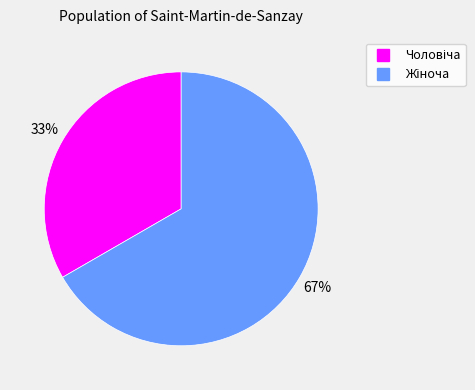

To the nearest percent, what is the average slice percentage?

50%